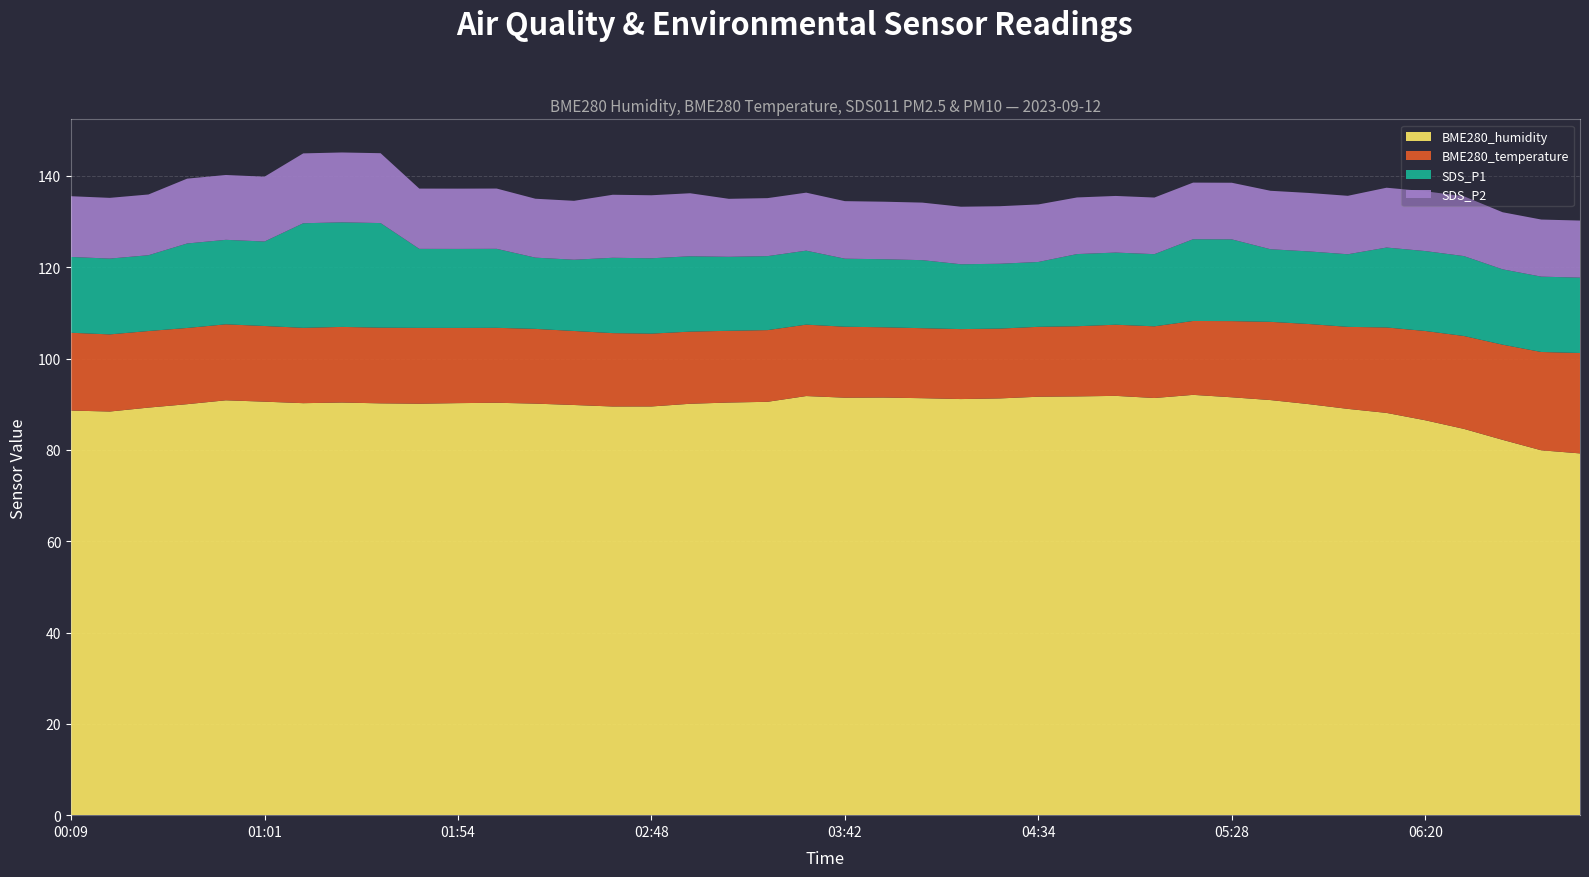

Reading right to left, list all the values displayed in this chart.

BME280_humidity: 79.2	79.9	82.2	84.6	86.5	88.1	89.0	90.0	90.9	91.5	92.0	91.3	91.8	91.7	91.6	91.3	91.1	91.3	91.5	91.4	91.8	90.5	90.4	90.1	89.5	89.5	89.8	90.1	90.3	90.2	90.1	90.2	90.4	90.2	90.5	90.8	90.0	89.2	88.4	88.6
BME280_temperature: 22.0	21.5	20.8	20.3	19.6	18.7	18.0	17.6	17.1	16.7	16.2	15.7	15.6	15.4	15.3	15.3	15.3	15.3	15.4	15.5	15.6	15.7	15.7	15.8	15.9	16.1	16.2	16.4	16.4	16.5	16.6	16.6	16.6	16.5	16.6	16.6	16.7	16.8	16.9	17.0
SDS_P1: 16.5	16.5	16.5	17.5	17.5	17.5	15.9	15.9	15.9	17.9	17.9	15.8	15.8	15.8	14.2	14.2	14.2	14.9	14.9	14.9	16.2	16.2	16.2	16.5	16.5	16.5	15.6	15.6	17.3	17.3	17.3	22.9	22.9	22.9	18.5	18.5	18.5	16.6	16.6	16.6
SDS_P2: 12.5	12.5	12.5	13.1	13.1	13.1	12.8	12.8	12.8	12.4	12.4	12.4	12.4	12.4	12.6	12.6	12.6	12.6	12.6	12.6	12.7	12.7	12.7	13.8	13.8	13.8	12.9	12.9	13.2	13.2	13.2	15.3	15.3	15.3	14.2	14.2	14.2	13.3	13.3	13.3